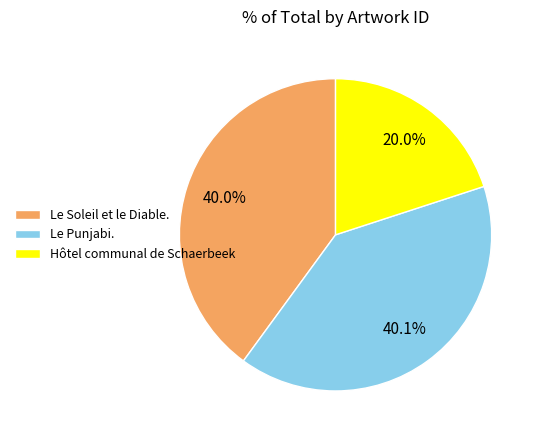

To the nearest percent, what percentage of the pie is Hôtel communal de Schaerbeek?

20%